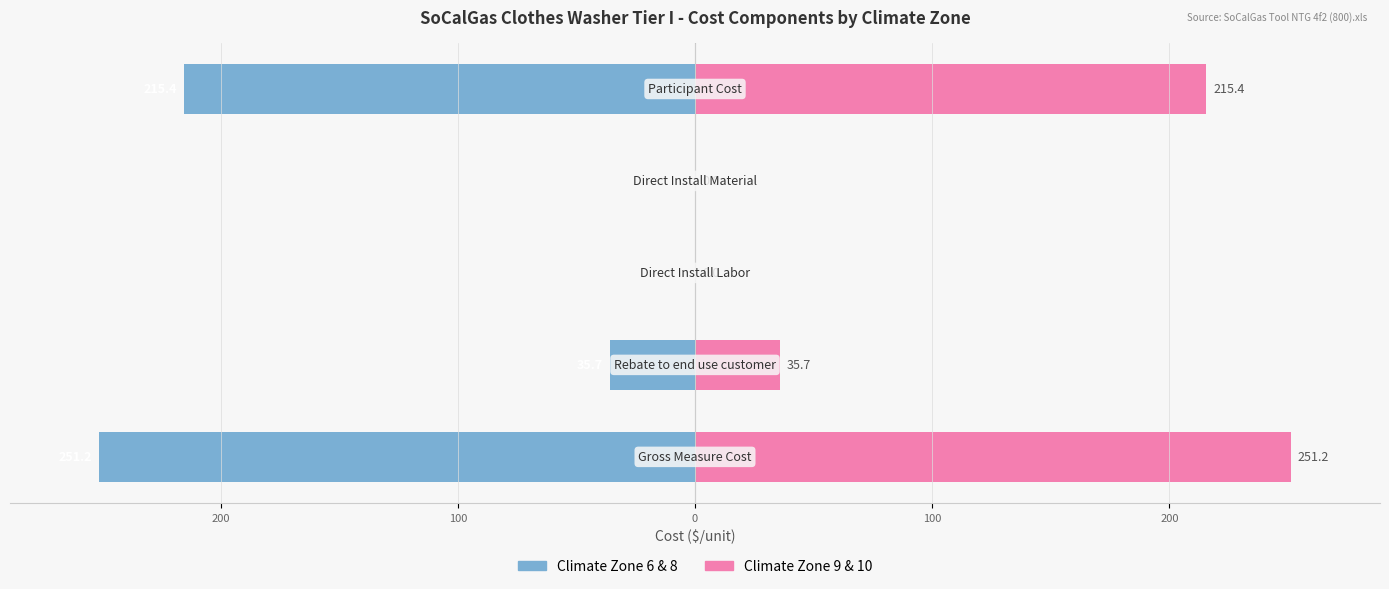

Count the number of data series in this chart.

2